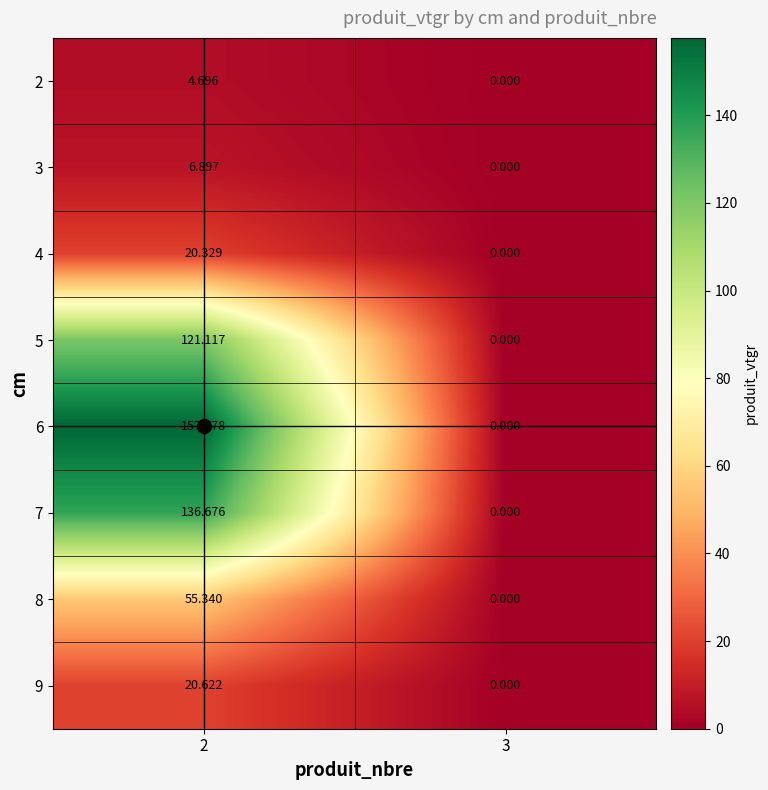

Is the value of 9 at 2 greater than the value of 3 at 3?

Yes